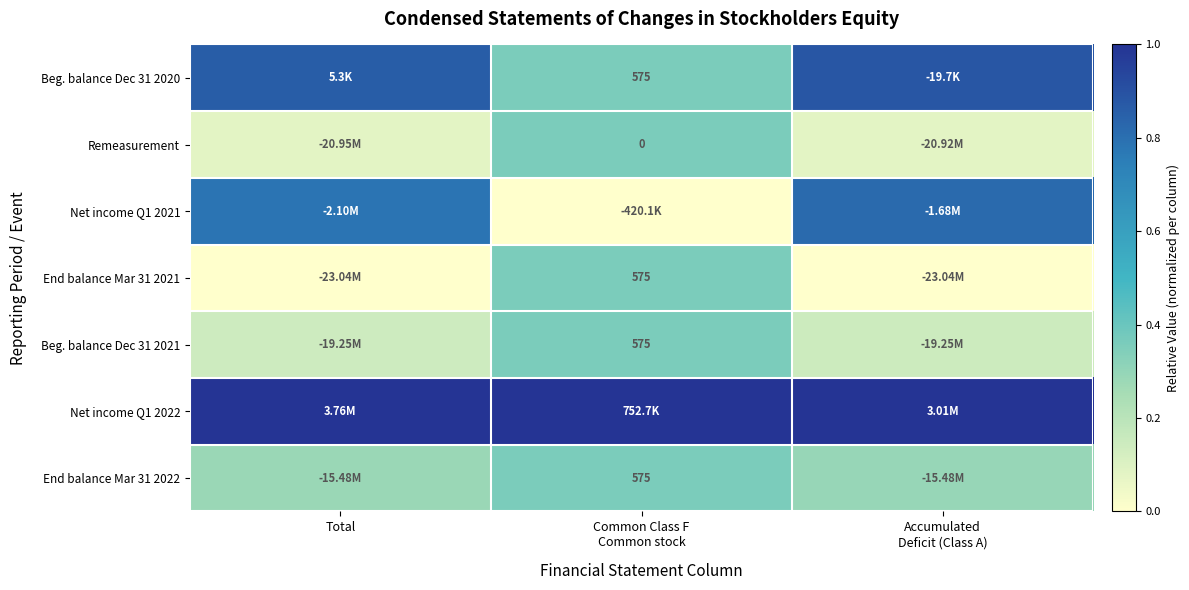

The Beg. balance Dec 31 2020 series shows 0.3 at Total. True or false?

False